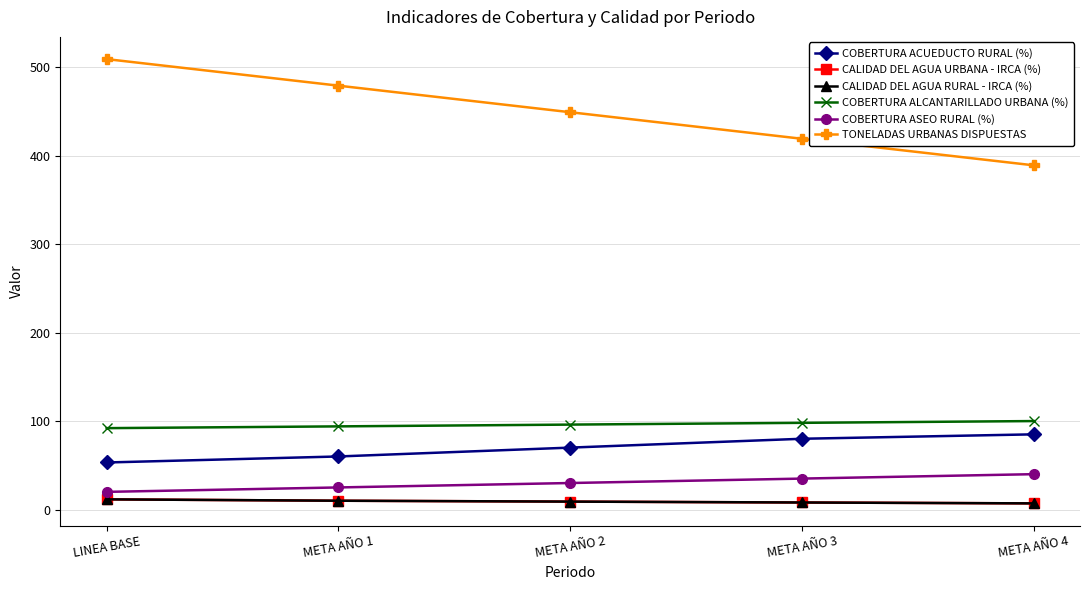

What is the sum of the CALIDAD DEL AGUA RURAL - IRCA (%) values at META AÑO 3 and LINEA BASE?

19.6